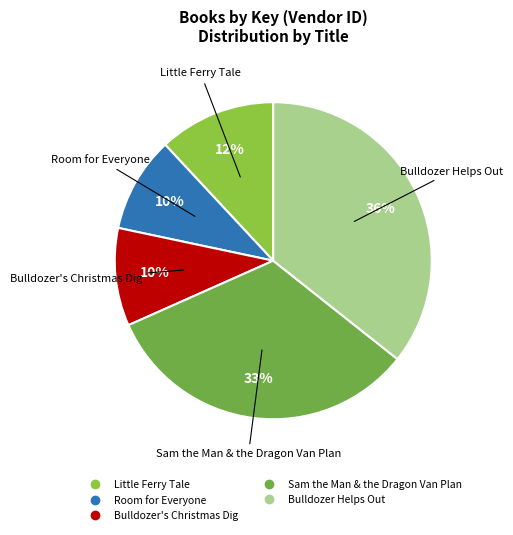

To the nearest percent, what is the combined percentage of Bulldozer Helps Out and Bulldozer's Christmas Dig?

46%